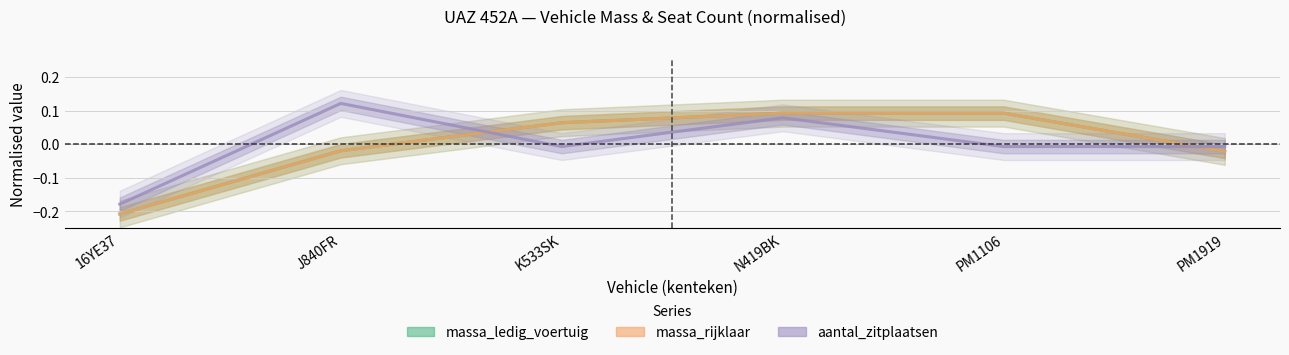

What is the difference between the maximum and minimum values in the aantal_zitplaatsen series?

0.3